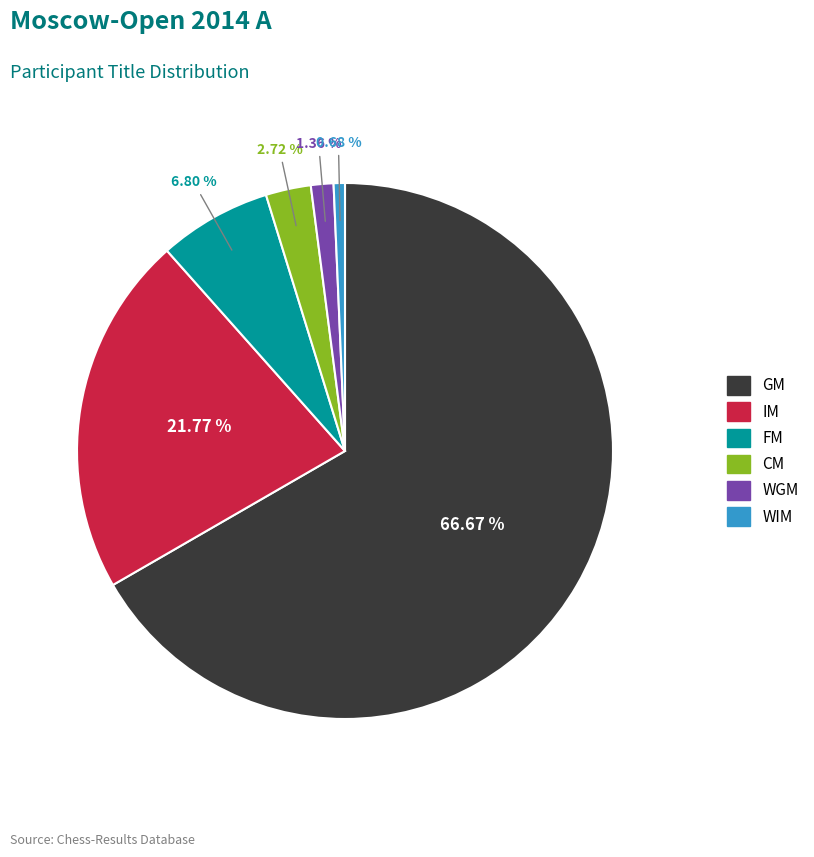

Combined, what portion of the pie is CM and FM?

9.5%